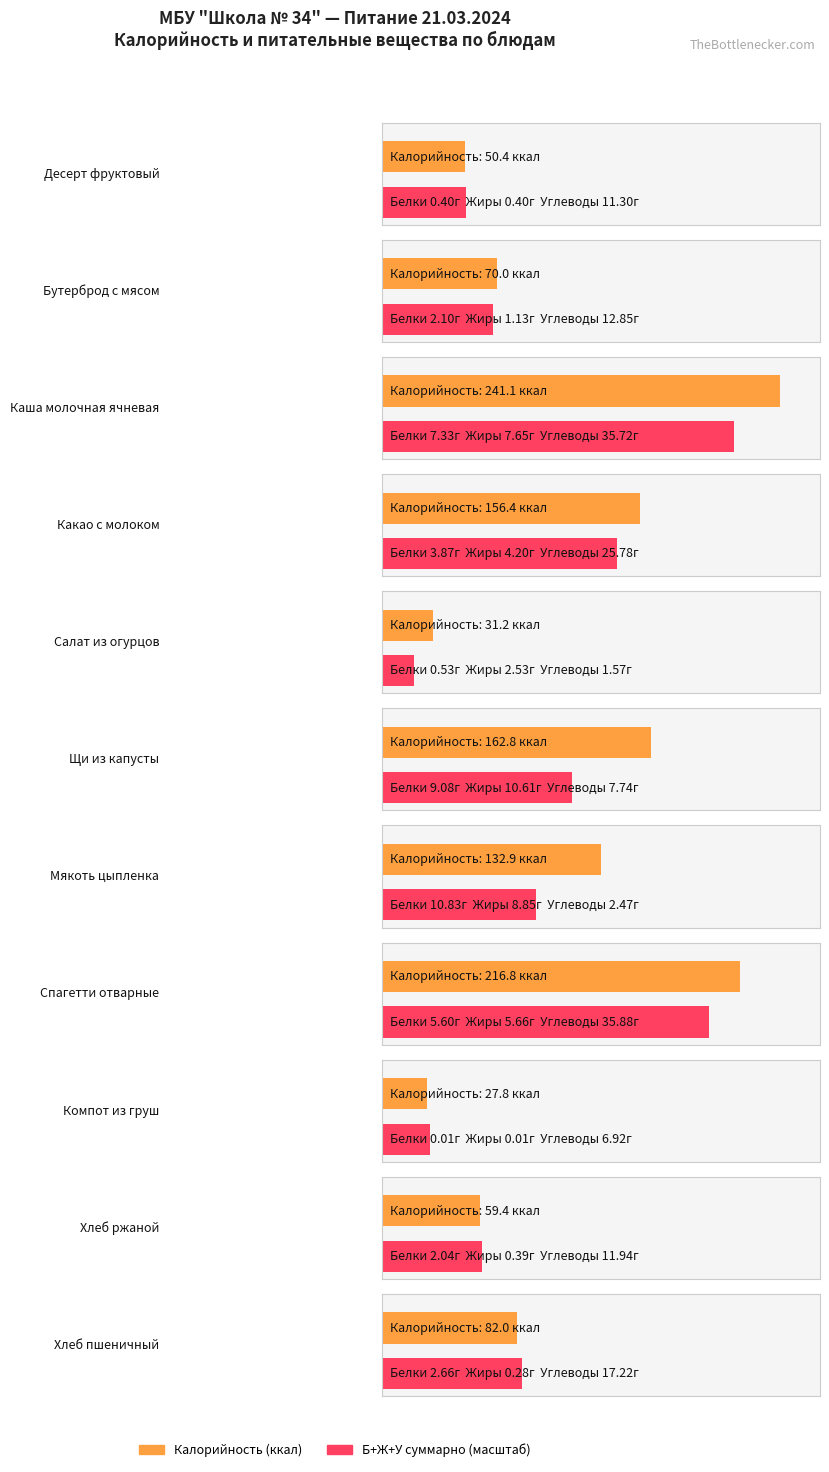

Reading left to right, list all the values displayed in this chart.

Калорийность: 50.4	70.0	241.1	156.4	31.2	162.8	132.9	216.8	27.8	59.4	82.0
Белки: 0.4	2.1	7.3	3.9	0.5	9.1	10.8	5.6	0.0	2.0	2.7
Жиры: 0.4	1.1	7.7	4.2	2.5	10.6	8.9	5.7	0.0	0.4	0.3
Углеводы: 11.3	12.8	35.7	25.8	1.6	7.7	2.5	35.9	6.9	11.9	17.2